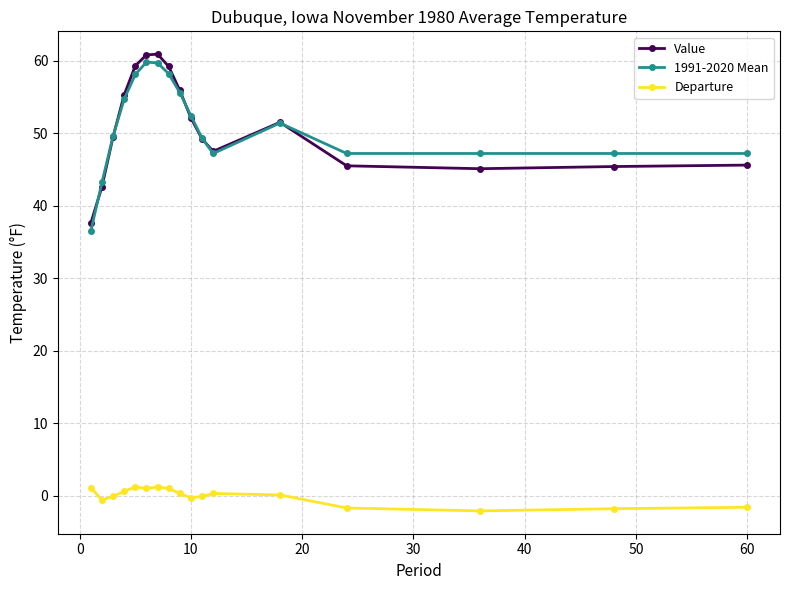

At how many categories does at least one series exceed 41?

16